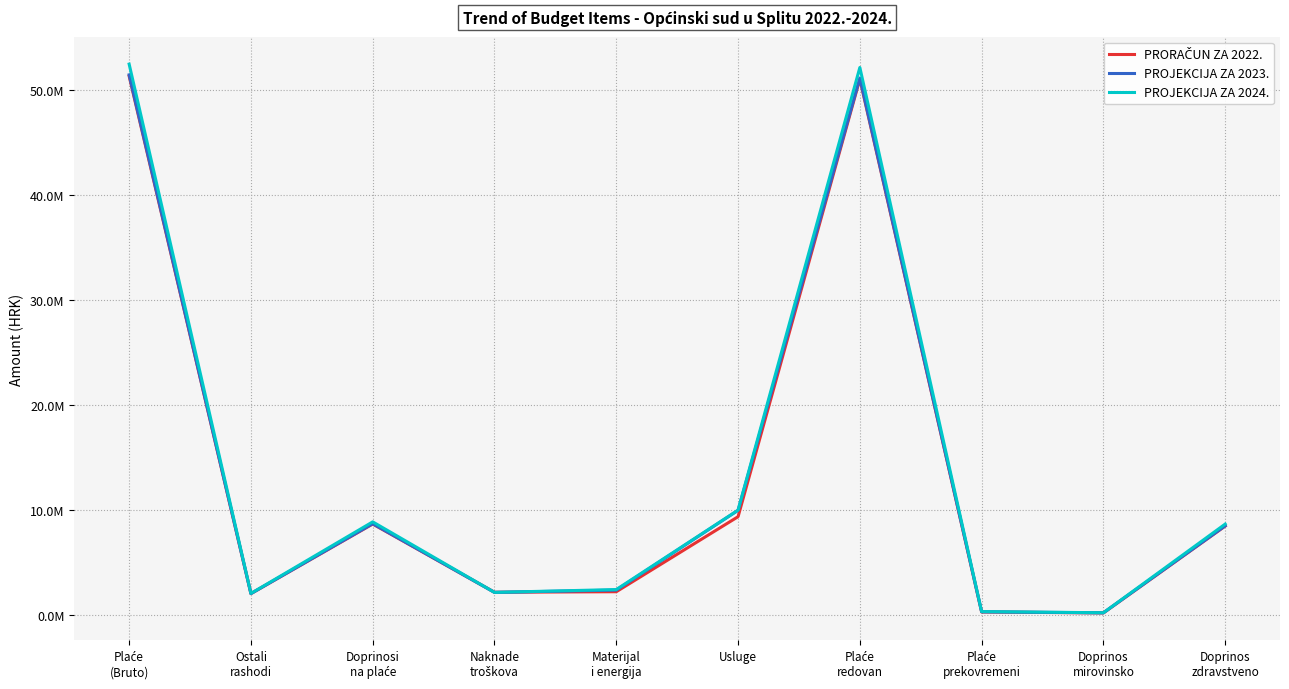

Is the value of PROJEKCIJA ZA 2023. at Doprinosi
na plaće greater than the value of PROJEKCIJA ZA 2024. at Naknade
troškova?

Yes